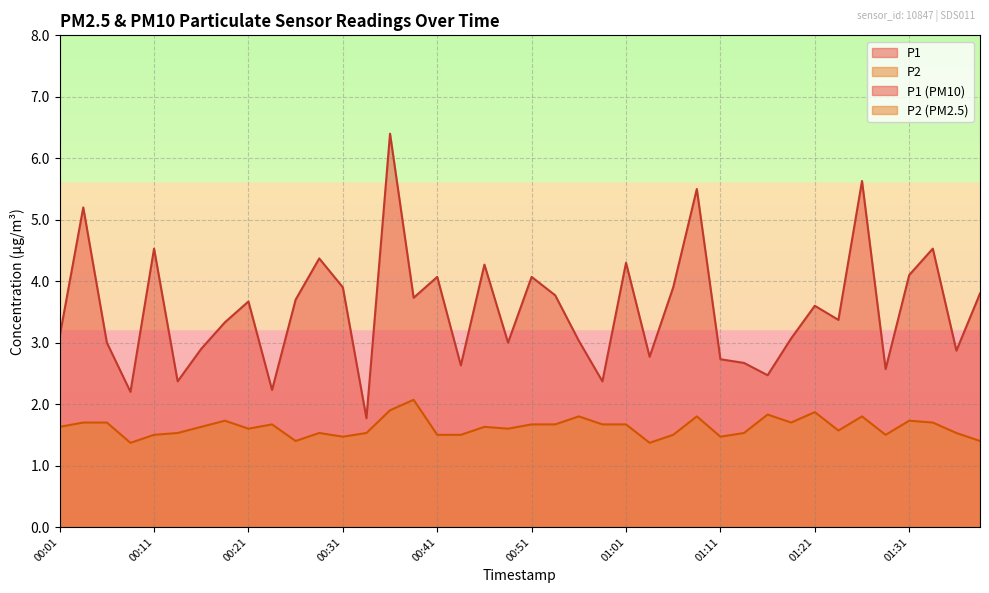

True or false: P2 and P1 cross at least once.

False